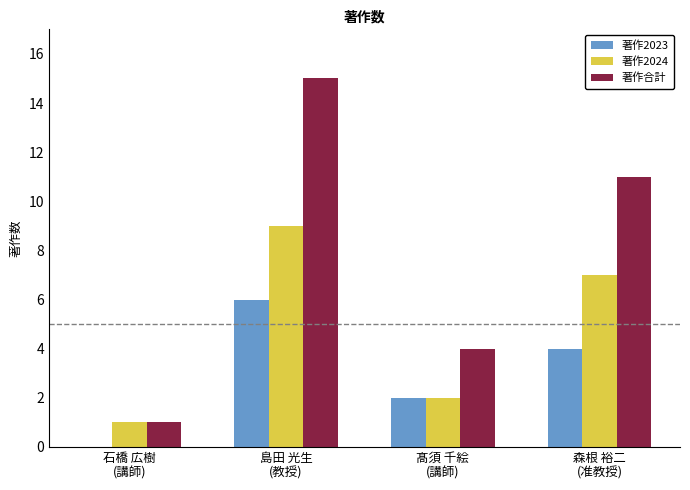

Are the bars grouped side by side (vs. stacked)?

Yes